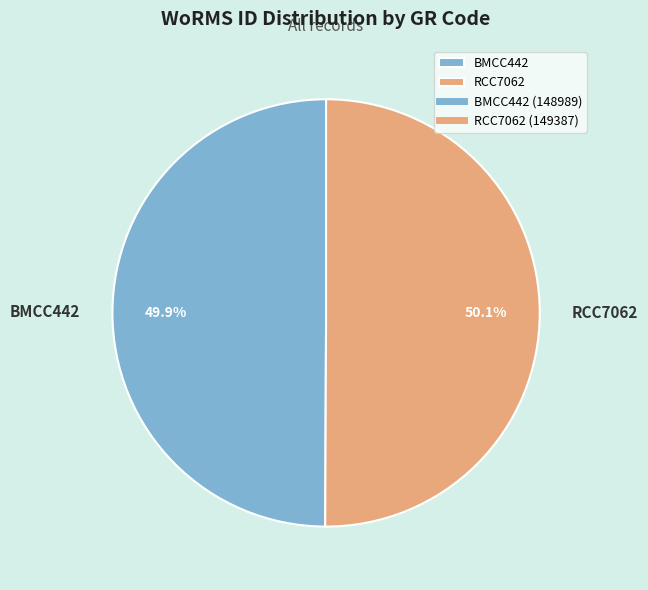

Combined, do RCC7062 and BMCC442 account for over 50%?

Yes